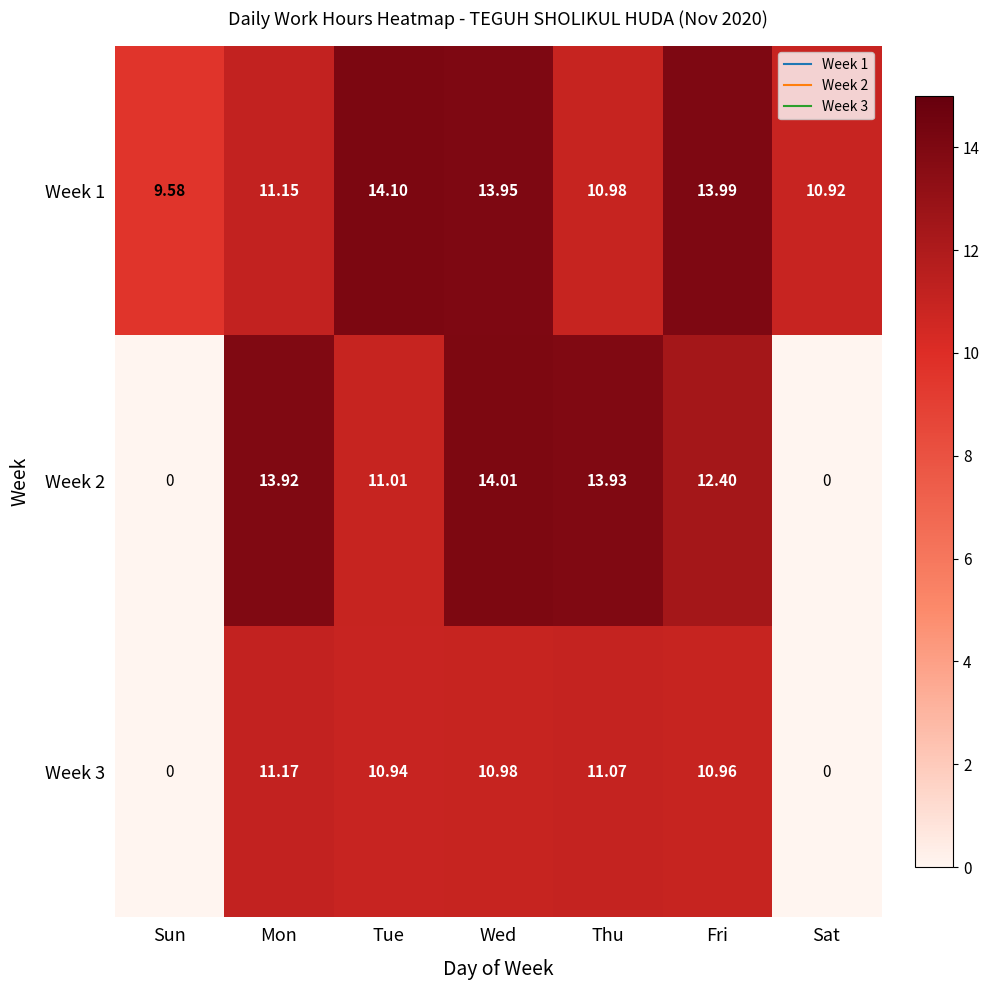

How many categories are shown in the chart?

7